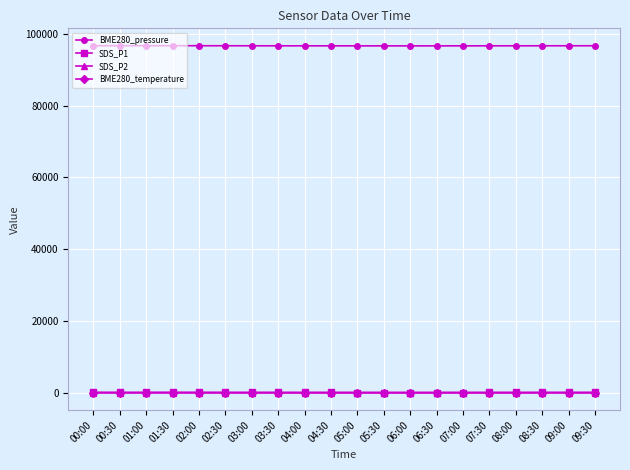

What position from the right is 04:00?

12